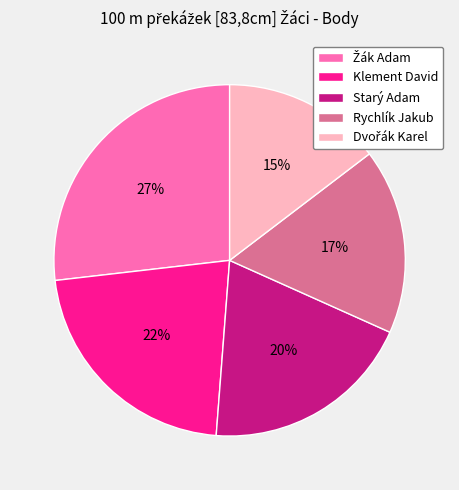

What percentage is the Klement David slice, to the nearest percent?

22%